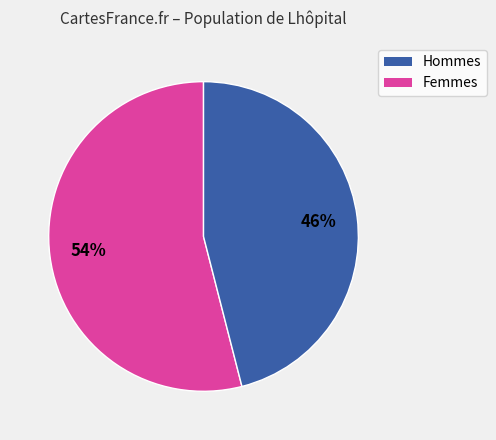

Is there a majority slice in this chart?

Yes